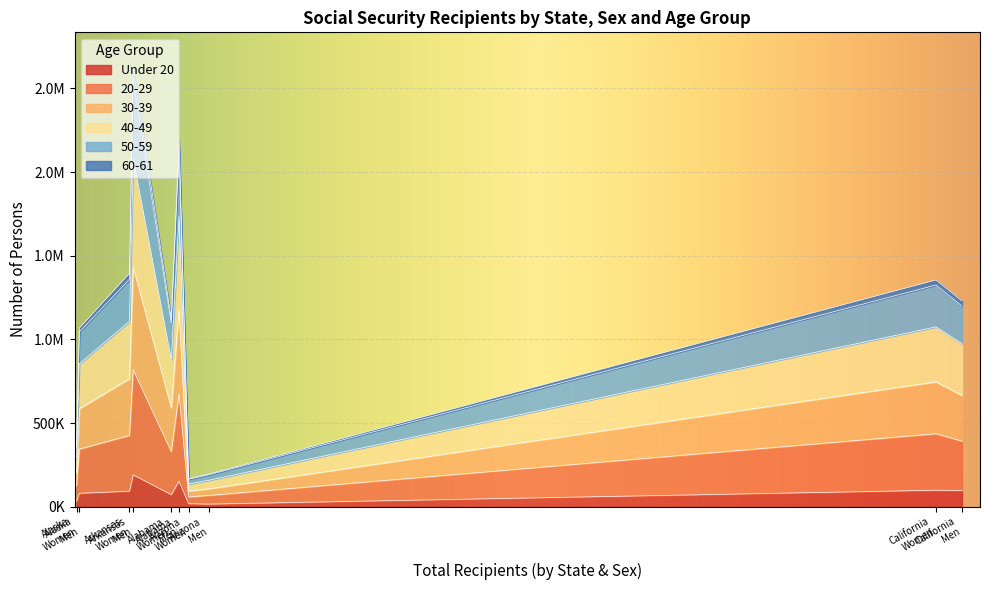

How many interior local peaks does the 30-39 series have?

3